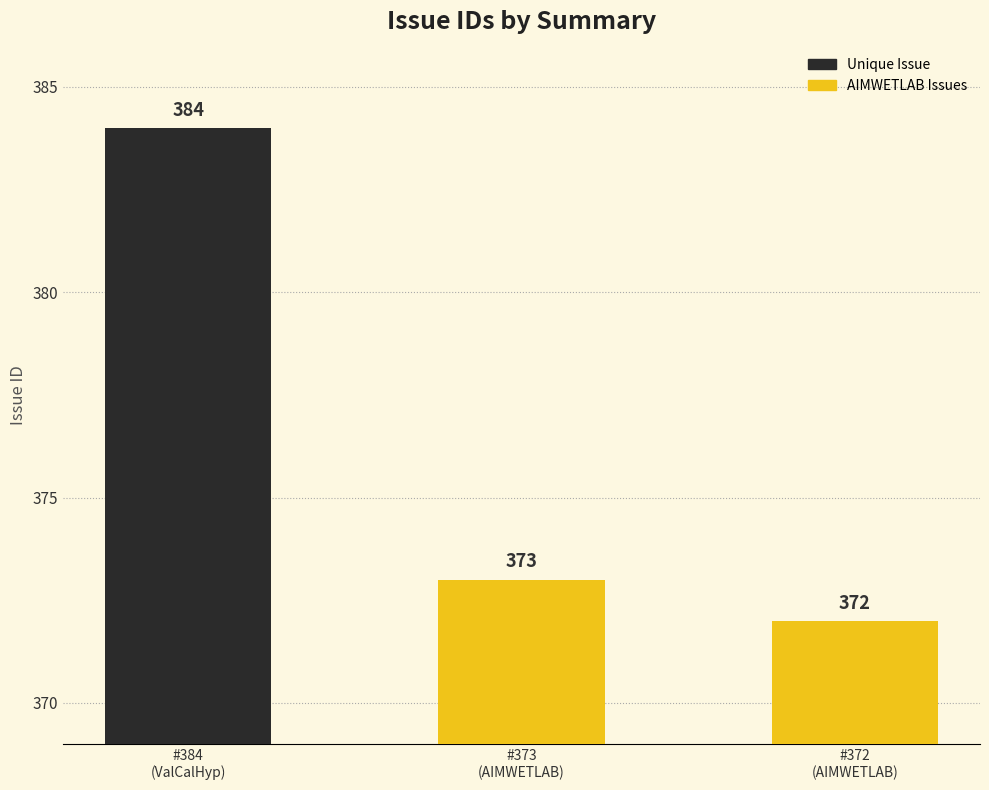

Read the value at #384
(ValCalHyp).

384